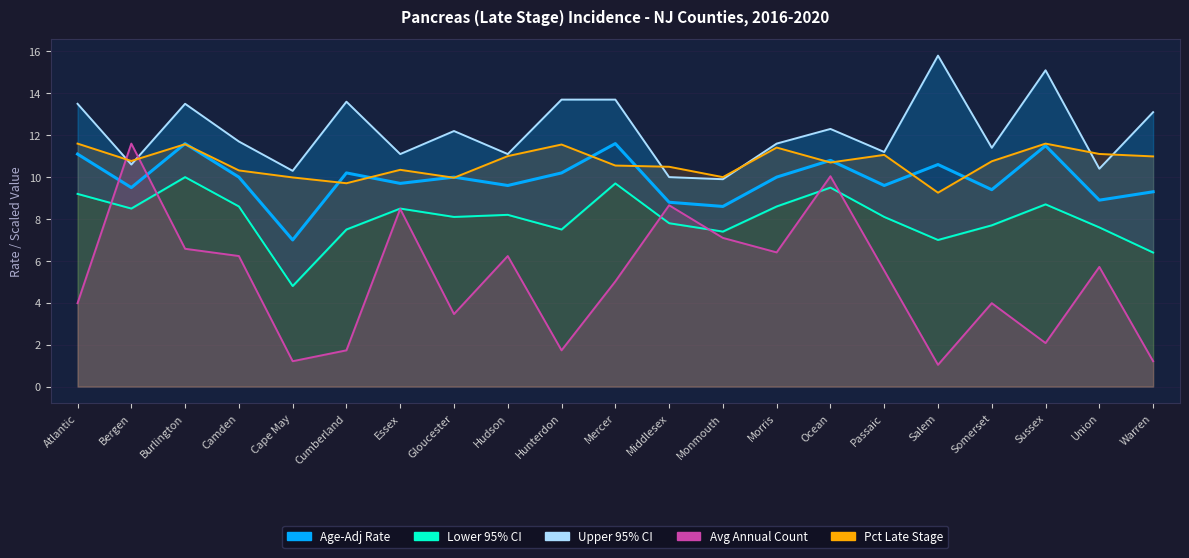

What is the label of the 16th point from the right?

Cumberland